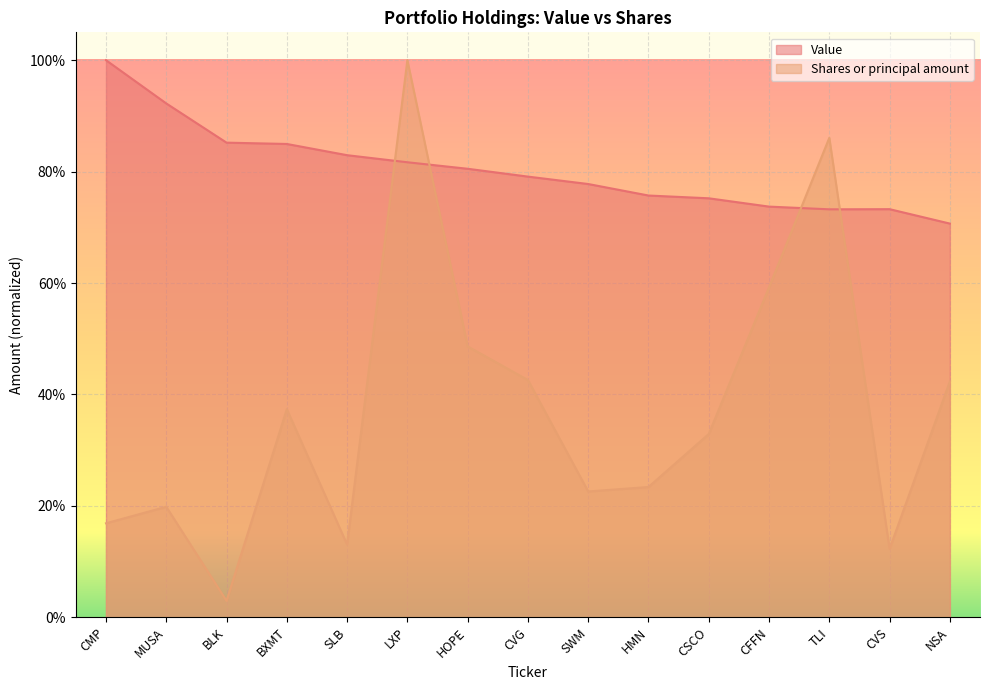

Count the number of data series in this chart.

2